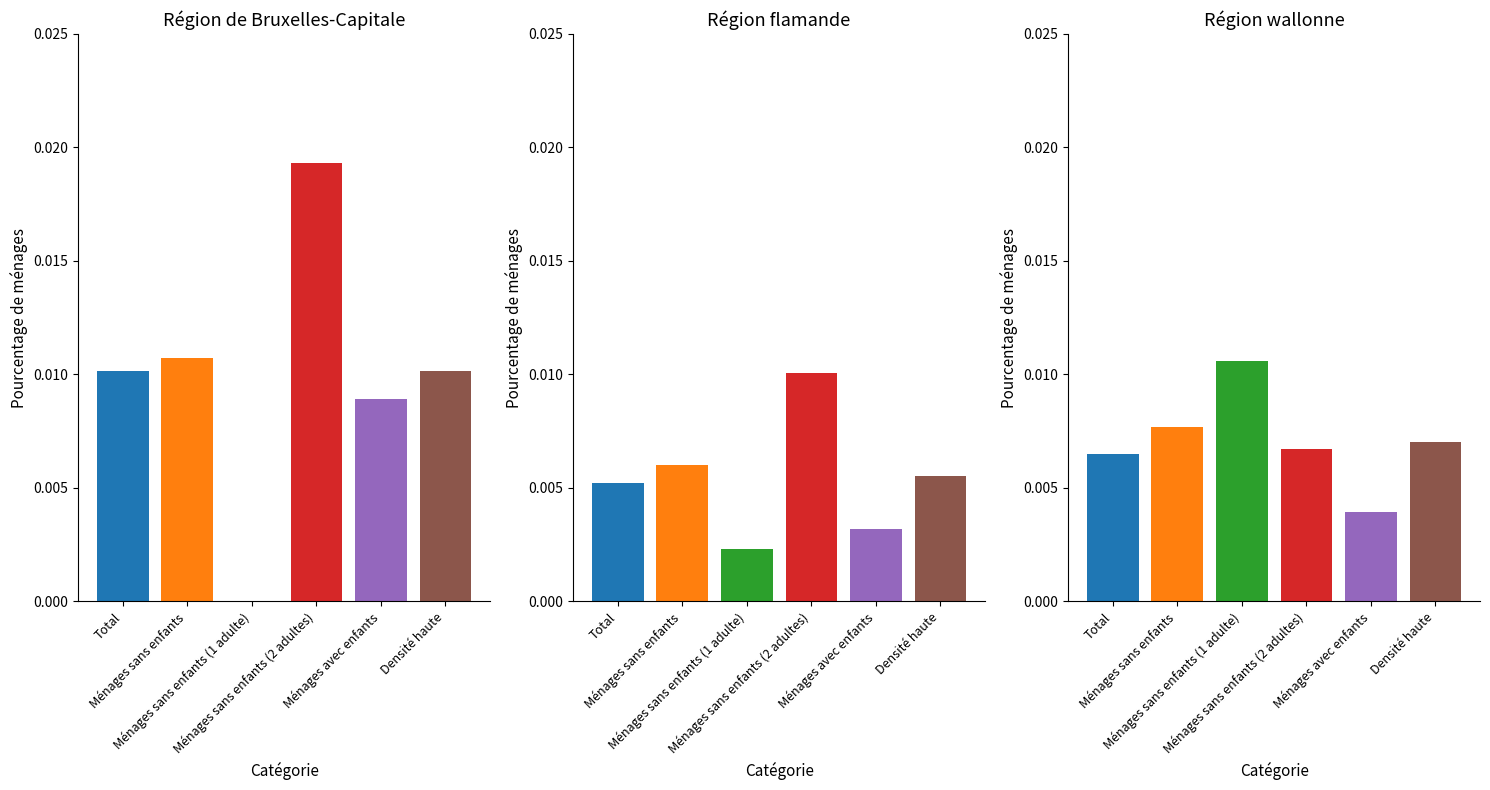

Which series has the largest range (max minus min)?

Région de Bruxelles-Capitale